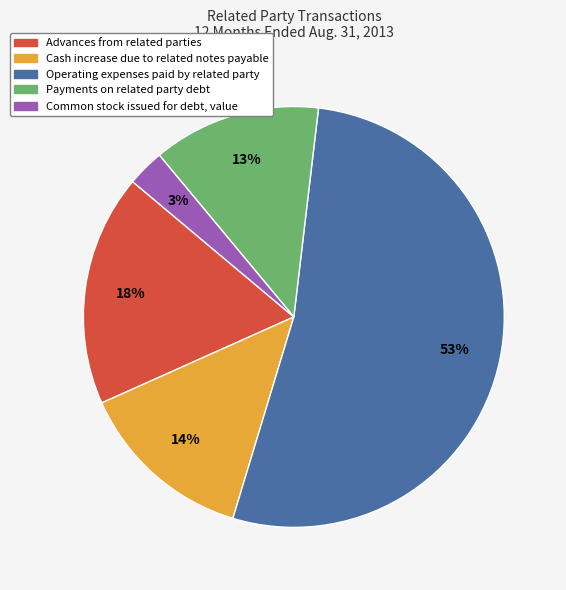

Between Common stock issued for debt, value and Payments on related party debt, which is larger?

Payments on related party debt